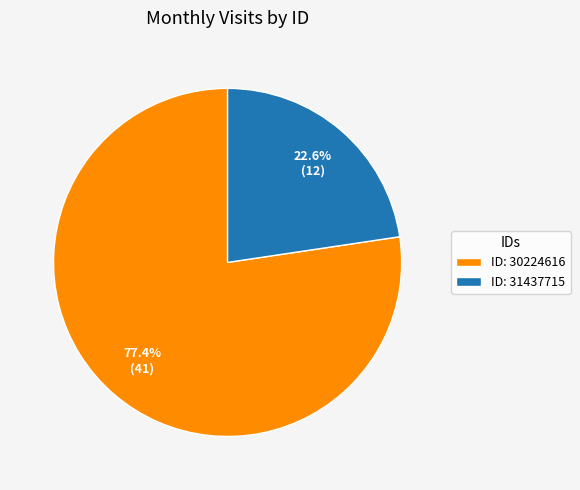

Approximately how many times larger is the value at ID: 31437715 compared to ID: 30224616?

0.3